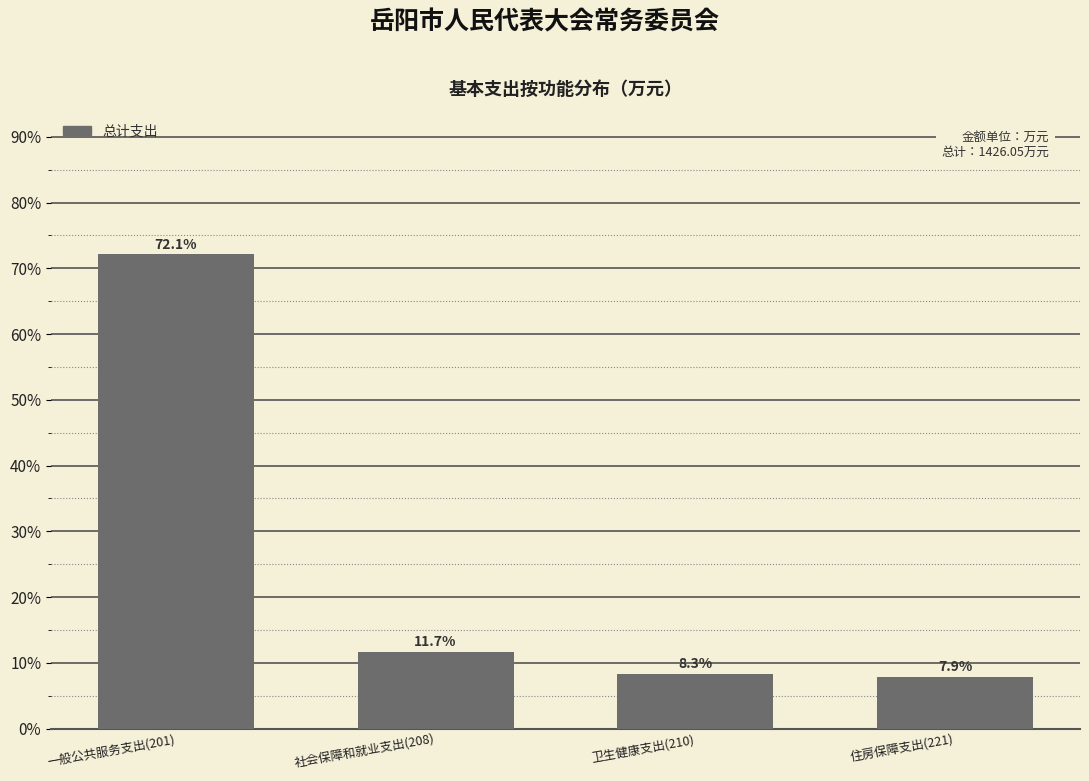

Reading left to right, transcribe all the data shown in this chart.

72.1	11.7	8.3	7.9